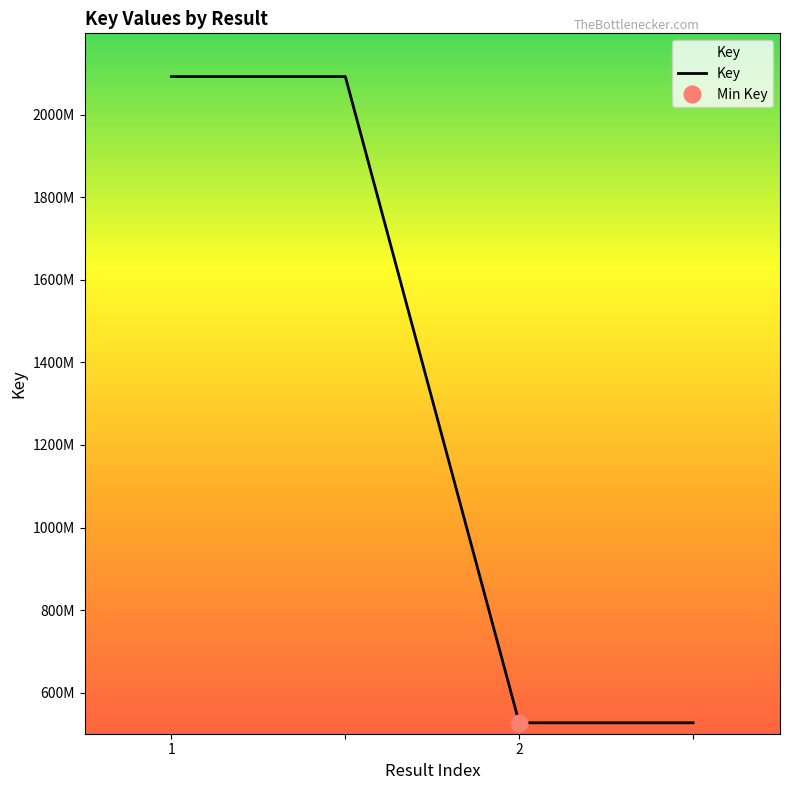

What is the label of the 2nd point from the right?

2